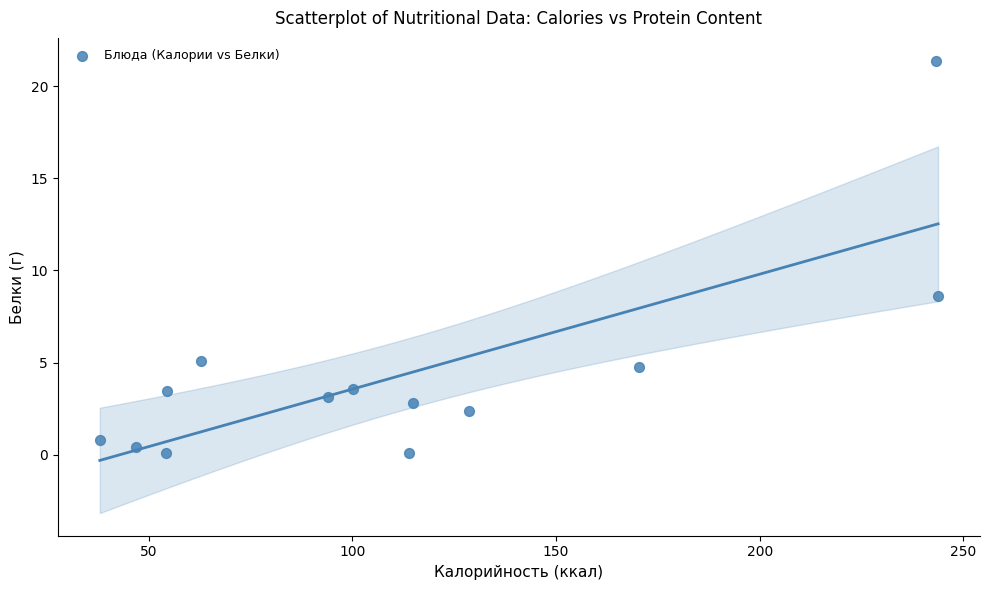

What Y value in the scatter plot is closest to 10?

8.6